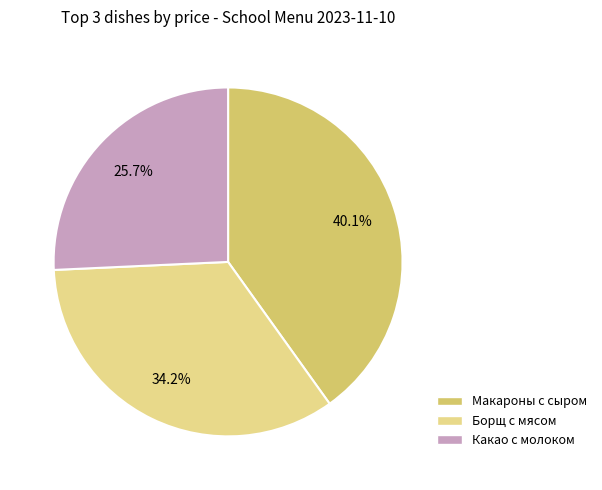

Is there a majority slice in this chart?

No